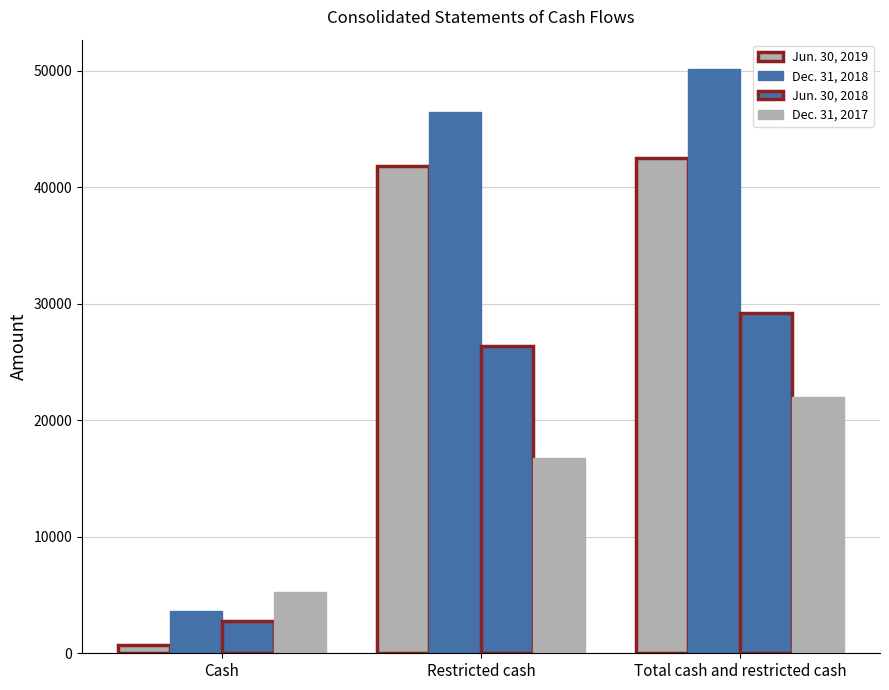

Count the number of data series in this chart.

4